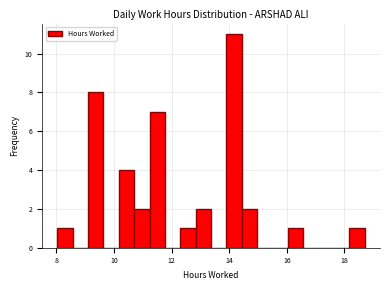

Around what value on the x-axis is the tallest bar? Give the approximate position of its centre, as read against the axis.

14.2